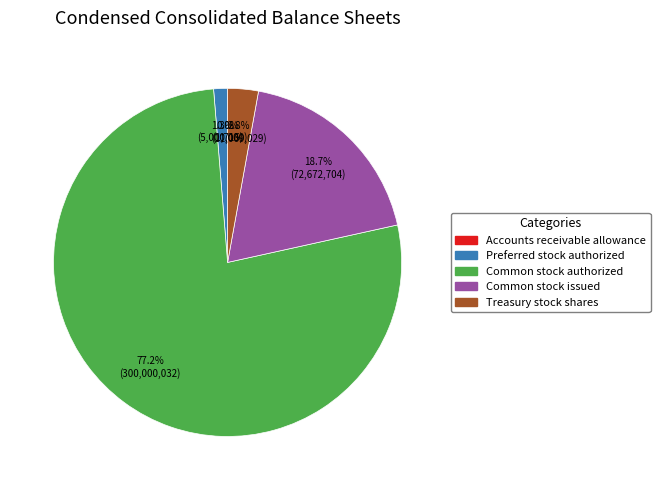

Is there a majority slice in this chart?

Yes